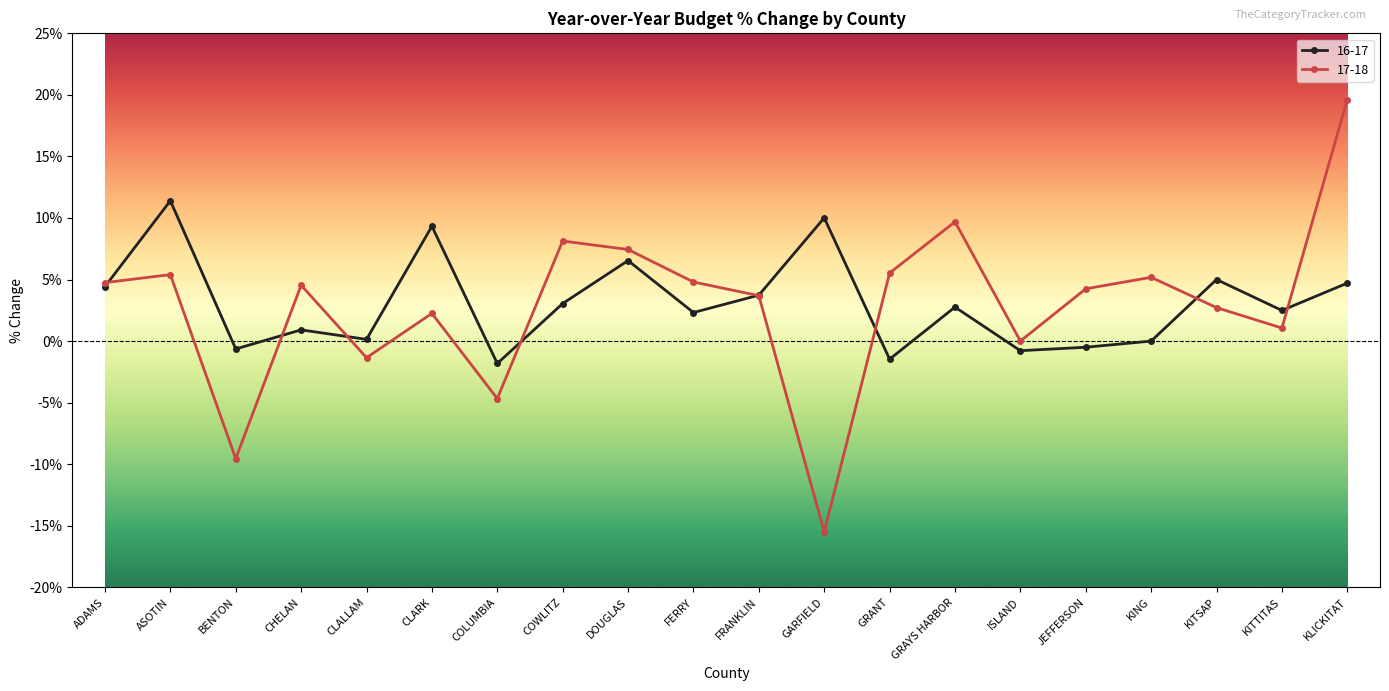

Is this an area chart (filled region under the line)?

No